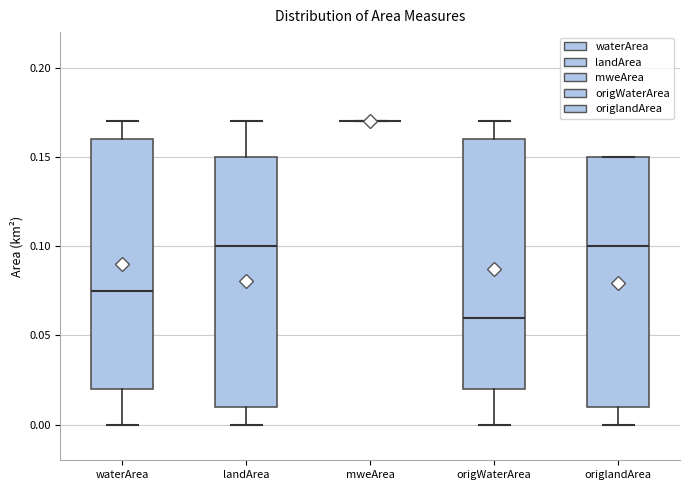

Reading left to right, read every box against the y-axis: the position of its median line, the range the box covers, and the ends of its whiskers. The values are not printed on the chart, so give them approximately, as read against the axis.

waterArea: median 0.075, box 0.020 to 0.160, whiskers 0.000 to 0.170
landArea: median 0.100, box 0.010 to 0.150, whiskers 0.000 to 0.170
mweArea: box collapsed to a line at 0.170, whiskers 0.170 to 0.170
origWaterArea: median 0.060, box 0.020 to 0.160, whiskers 0.000 to 0.170
origlandArea: median 0.100, box 0.010 to 0.150, whiskers 0.000 to 0.150